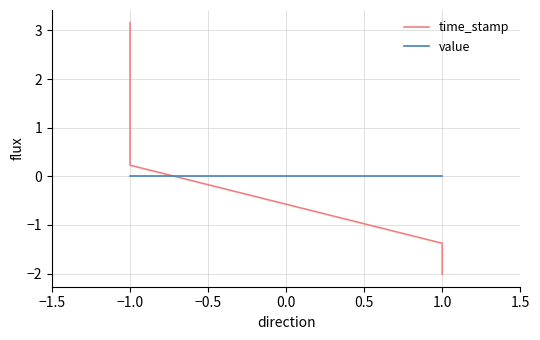

What is the value of the time_stamp point at the 4th from the left?

-2.0